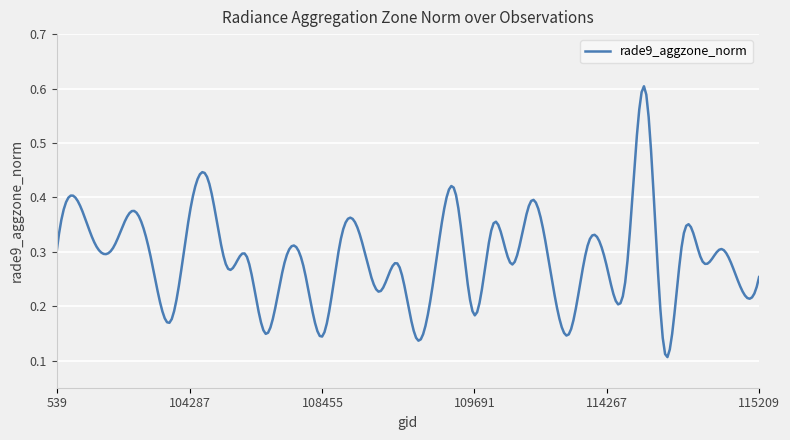

How many distinct data groups are displayed?

1